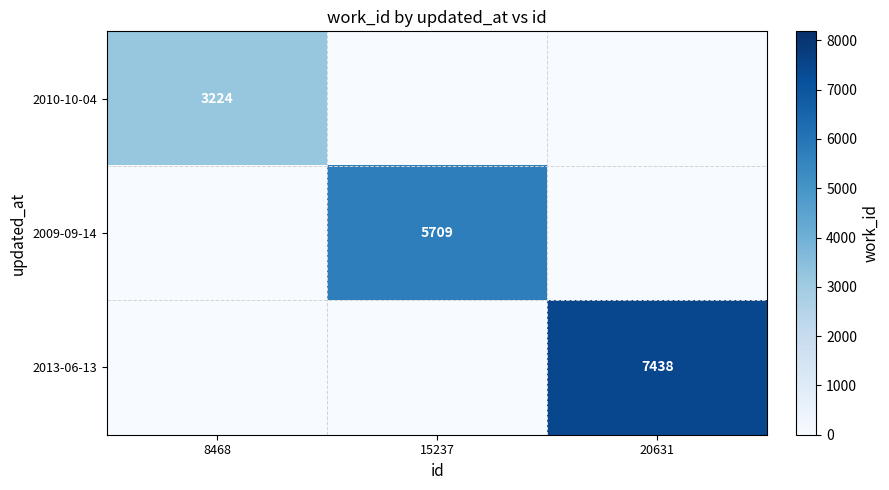

The 2009-09-14 series shows 1213 at 15237. True or false?

False